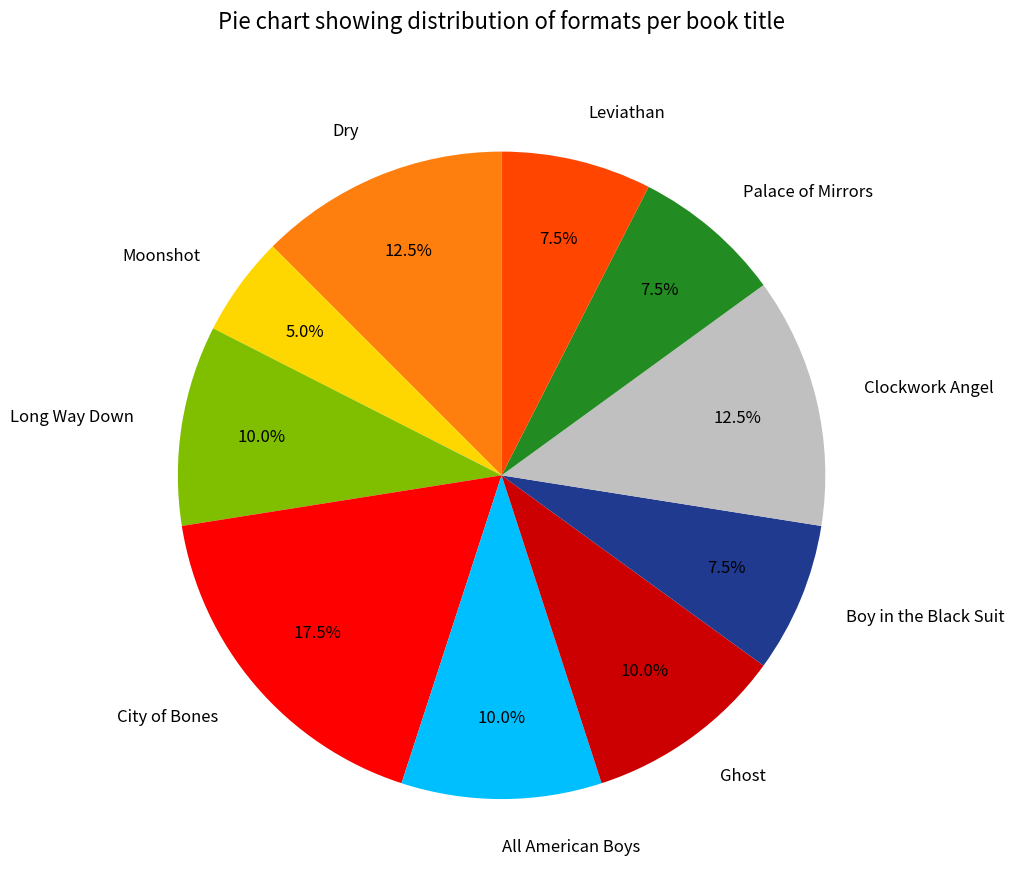

Which has a higher value, Palace of Mirrors or Moonshot?

Palace of Mirrors